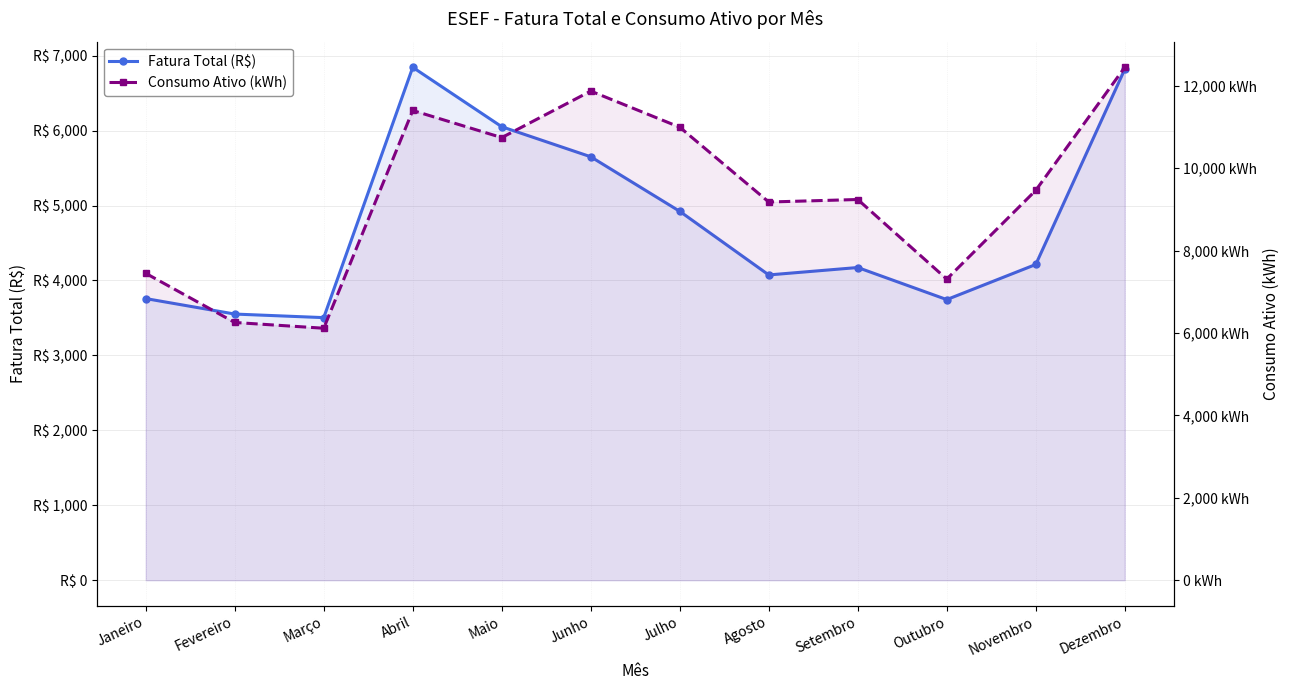

What is the lowest value of the Fatura Total (R$) series?

3504.1